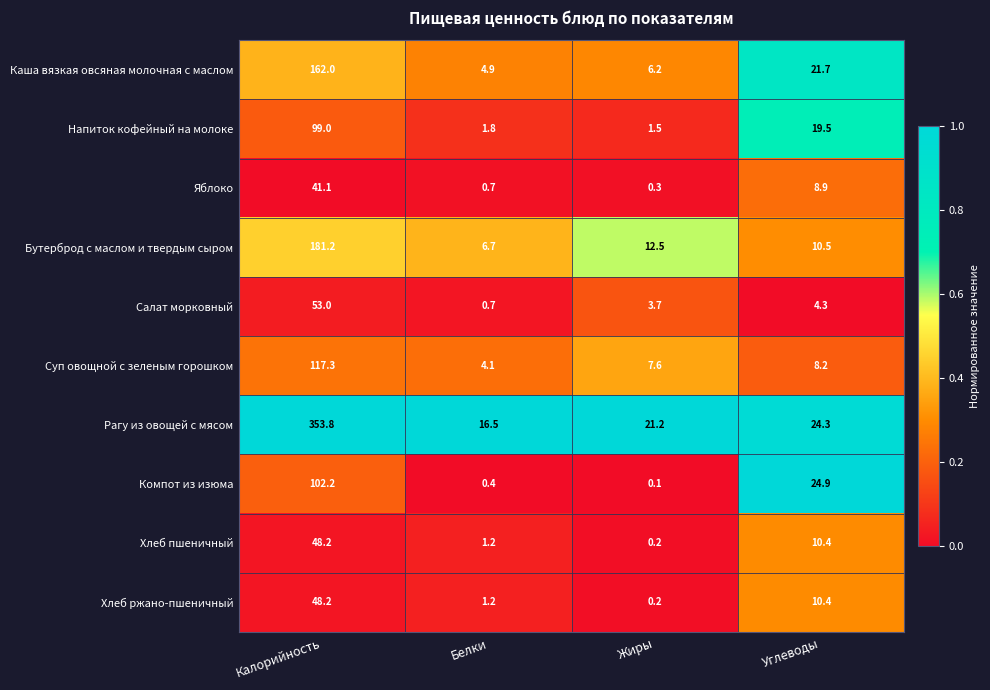

The Суп овощной с зеленым горошком series shows 4.1 at Белки. True or false?

True